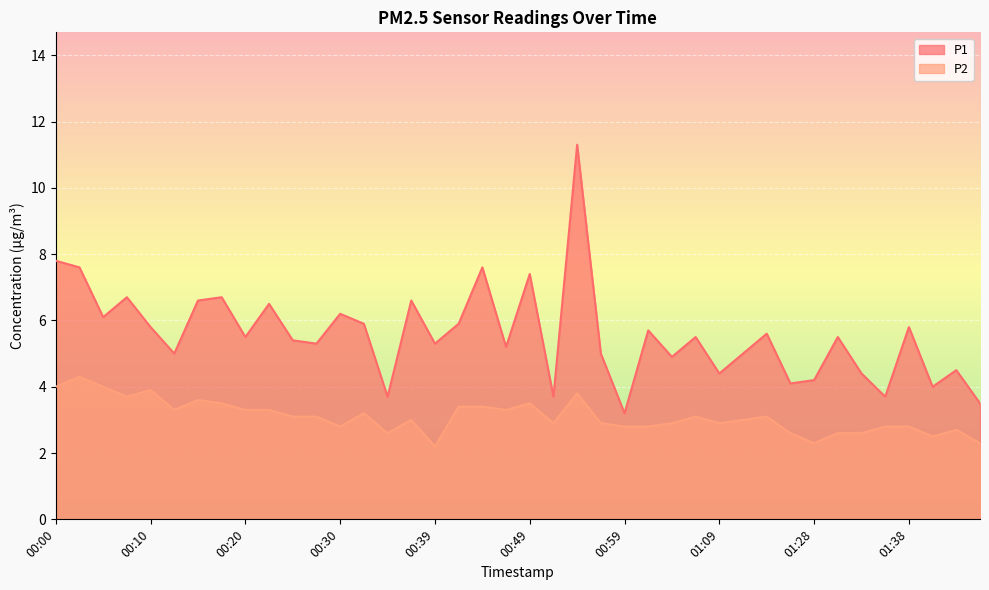

What are all the series names shown in the legend?

P1, P2